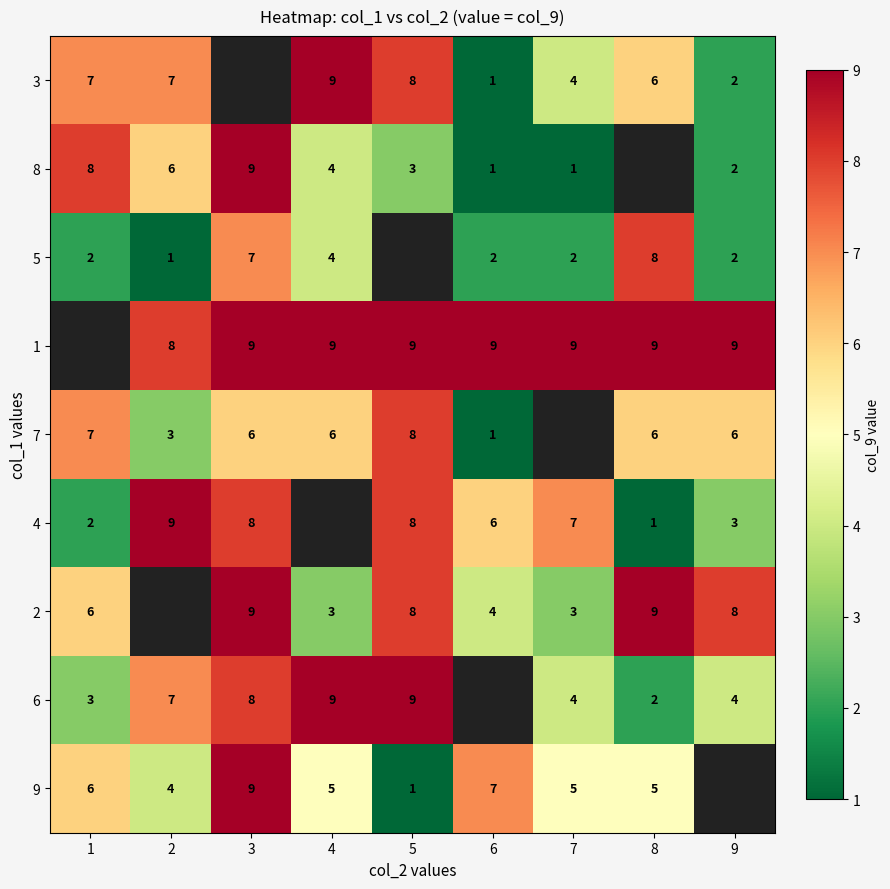

At which category does the chart reach its peak across all series?

4